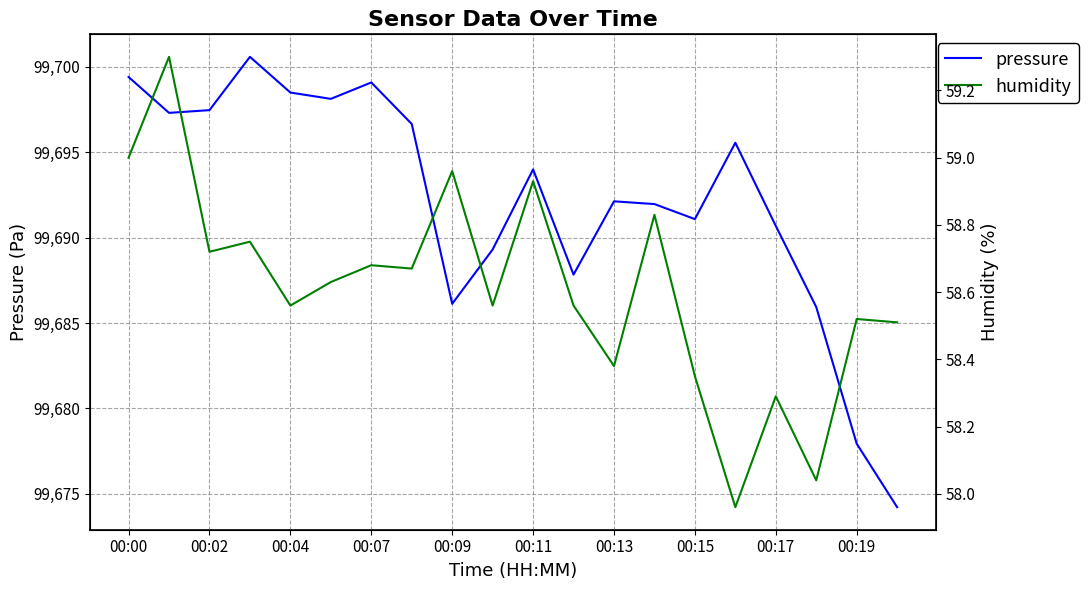

At which label is humidity closest to 58?

15